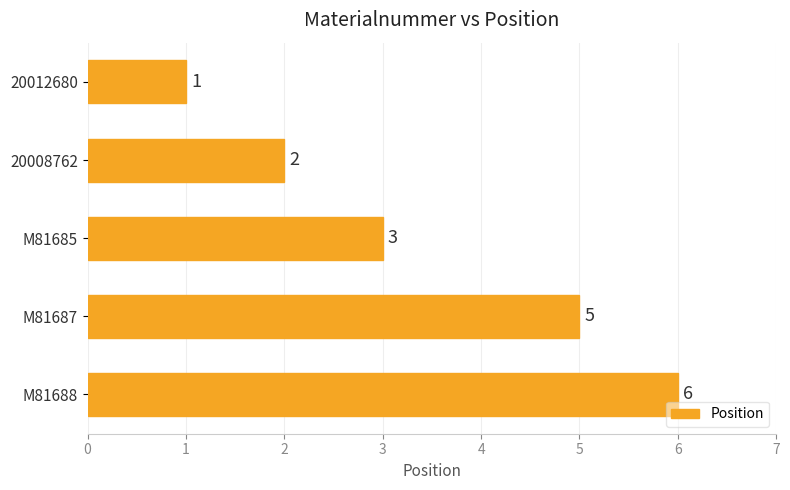

Count the number of data series in this chart.

1